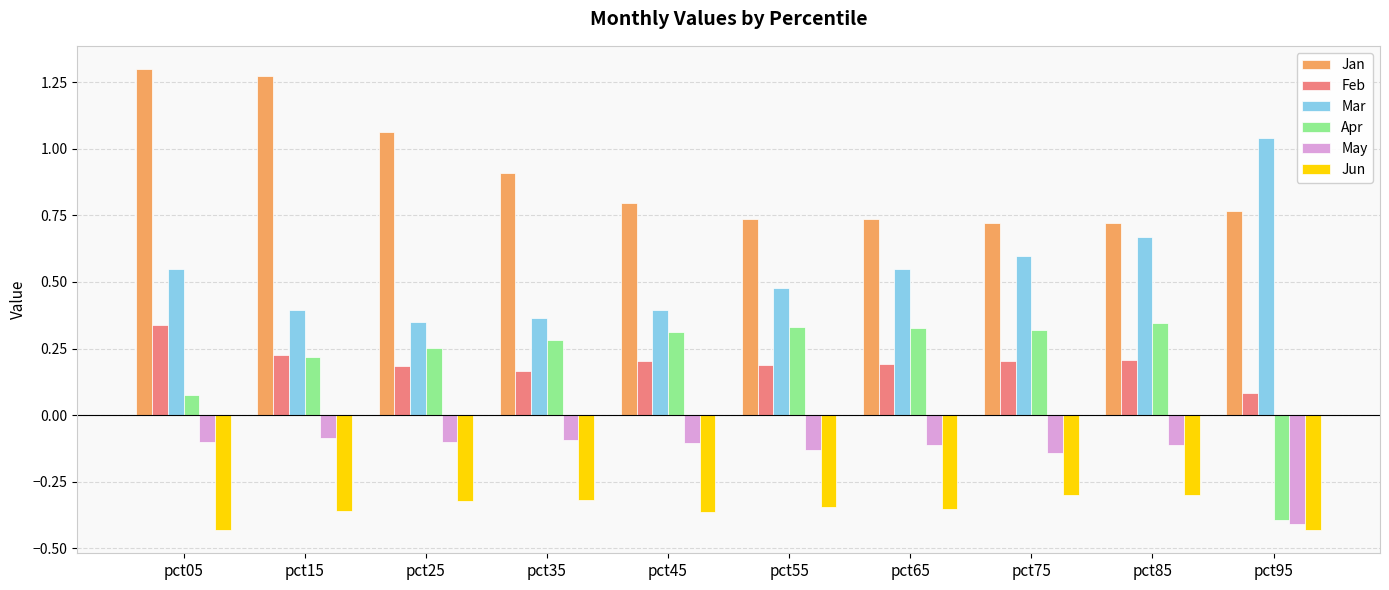

Which category has the highest value in the Mar series?

pct95